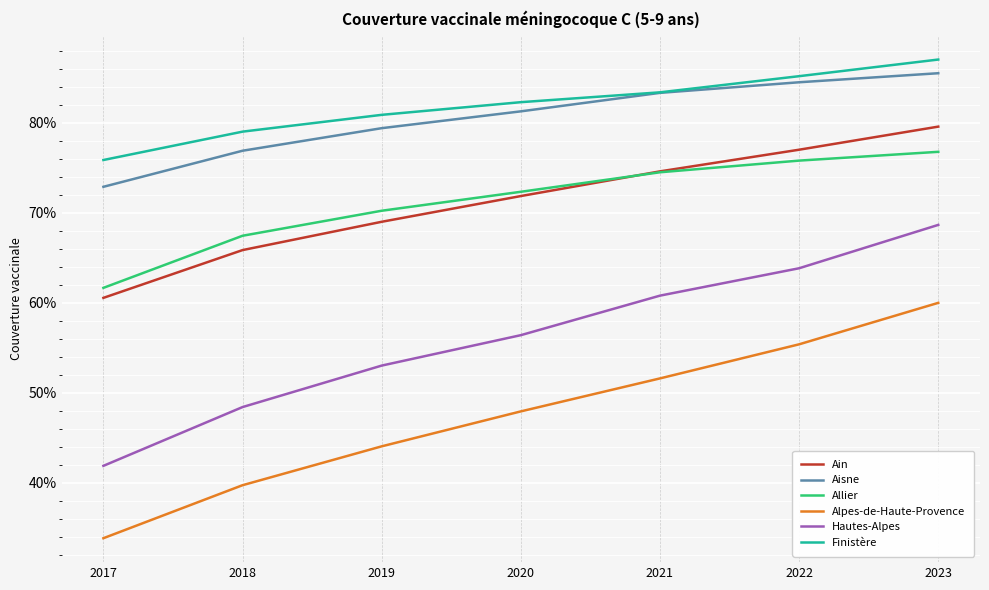

What is the lowest value of the Alpes-de-Haute-Provence series?

0.3